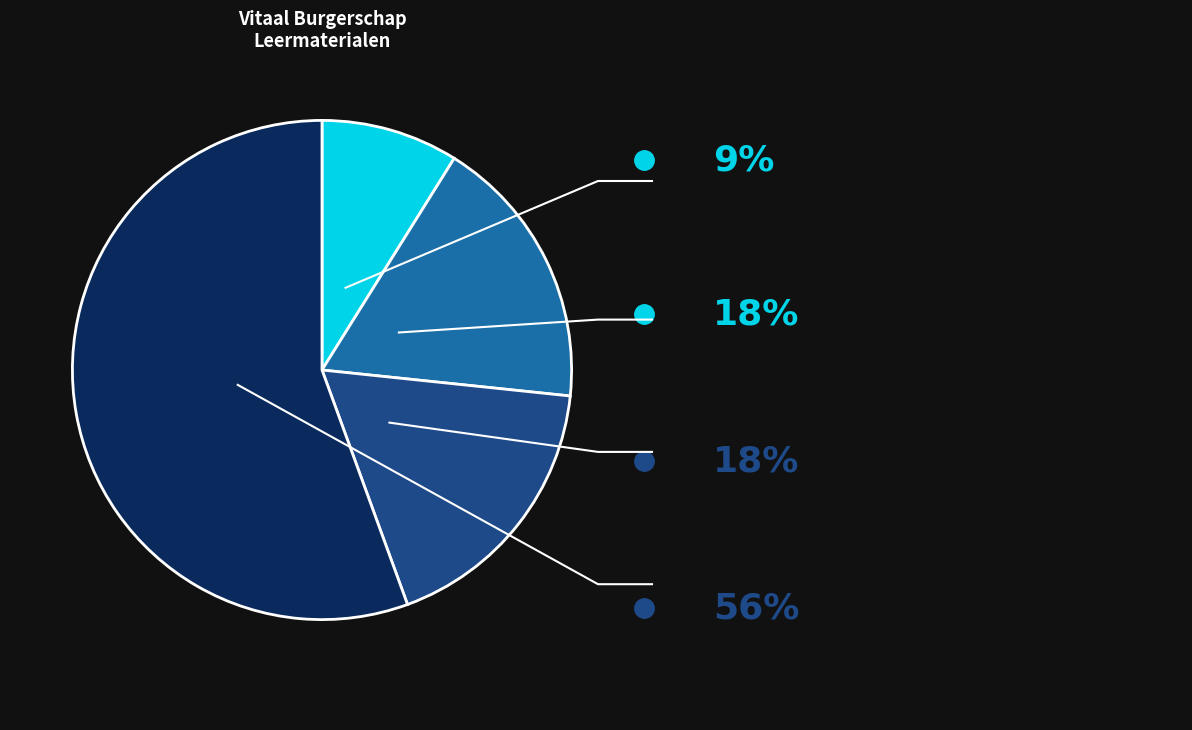

Does any single category account for the majority?

Yes